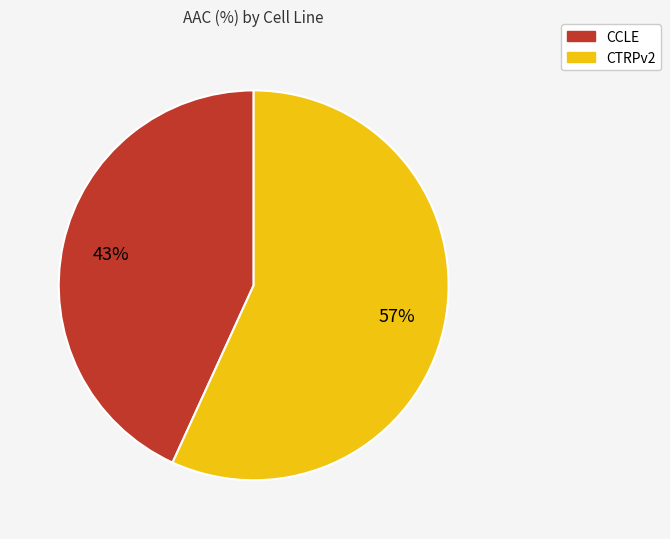

To the nearest percent, what is the average slice percentage?

50%